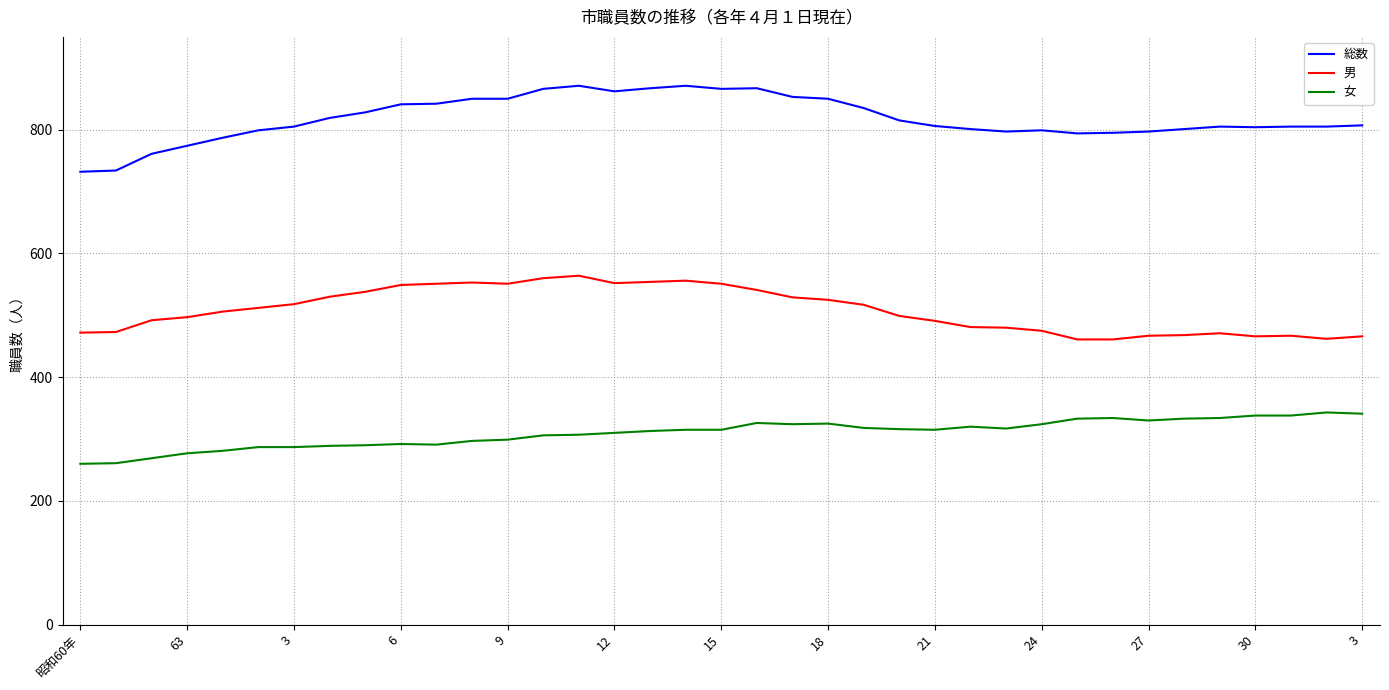

How many lines are shown in the chart?

3